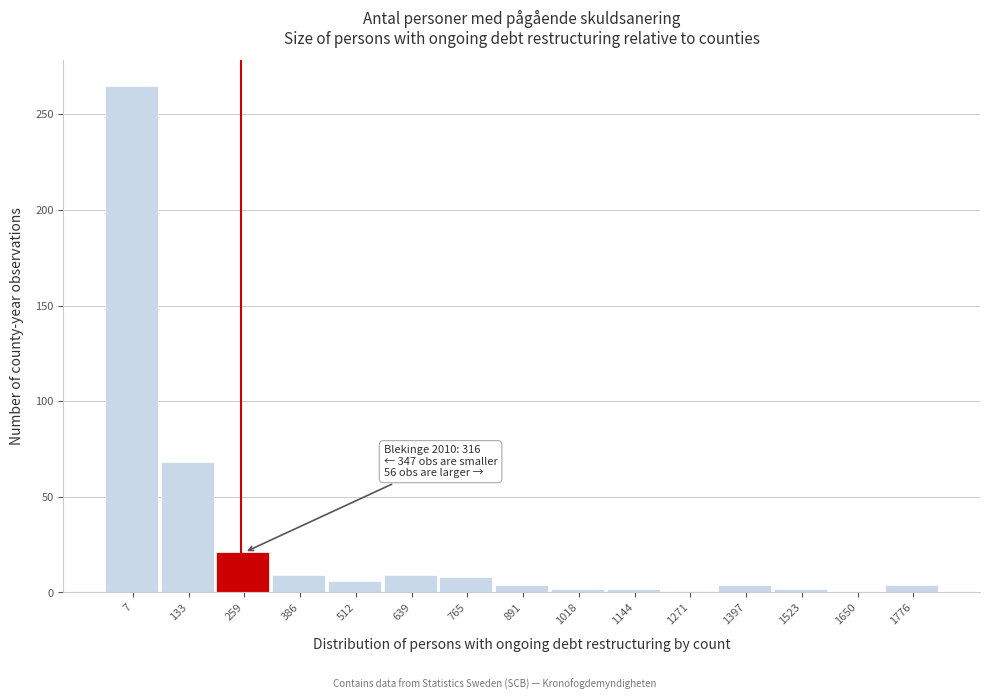

Which category has the highest value across all series?

7